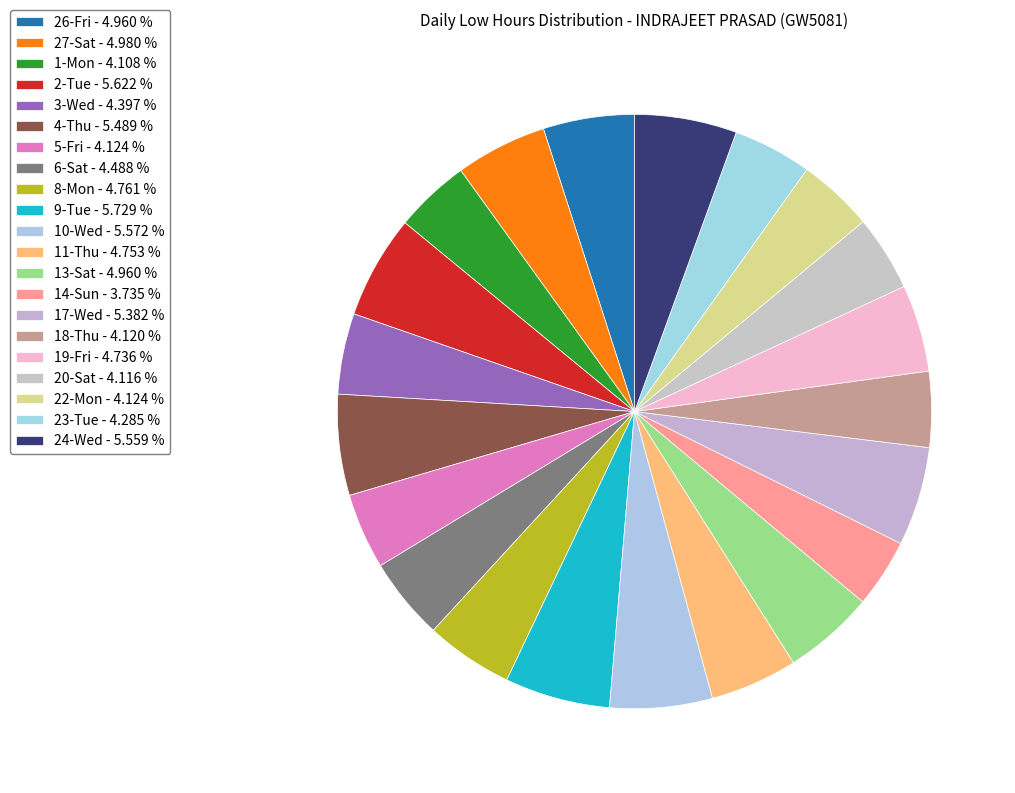

How many segments does this pie chart have?

21